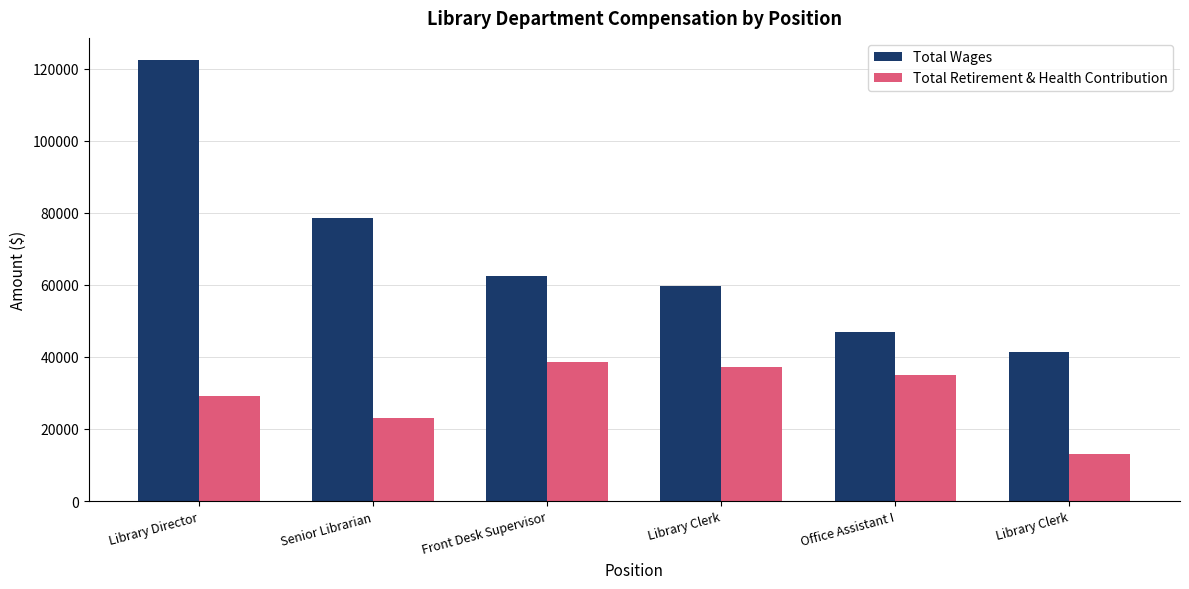

How many groups of bars are there?

6